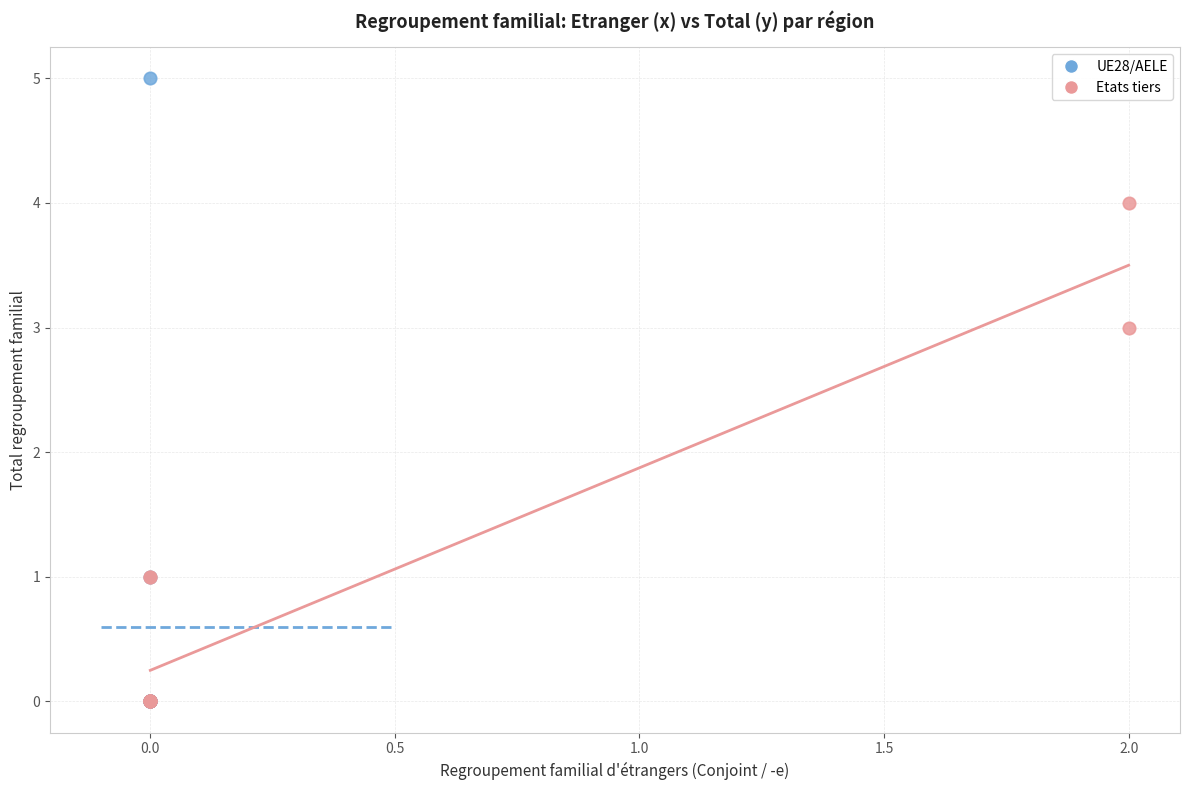

What are all the series names shown in the legend?

UE28/AELE, Etats tiers